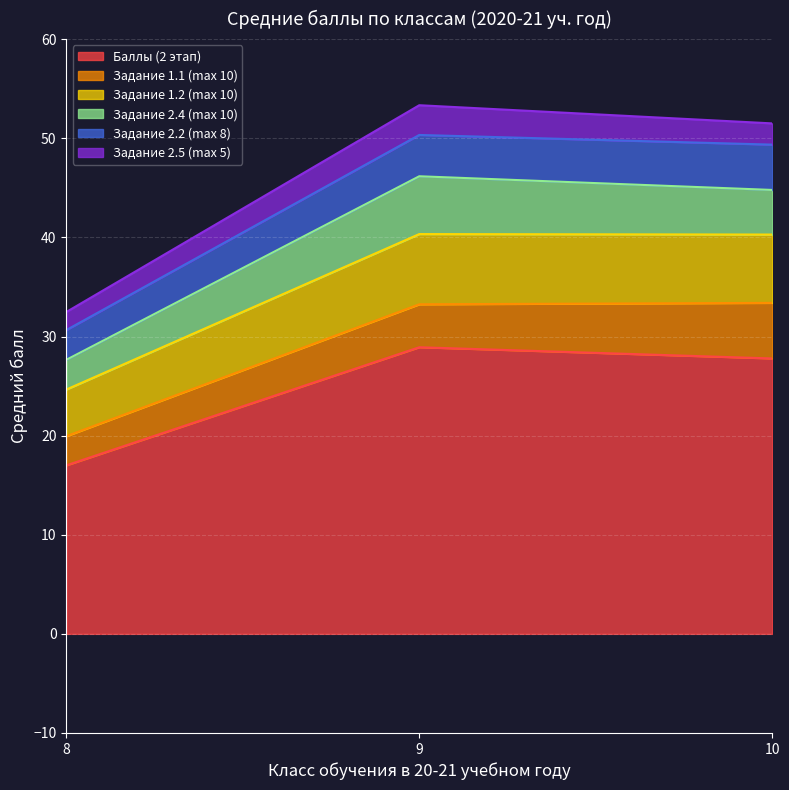

What is the highest value of the Баллы (2 этап) series?

28.9